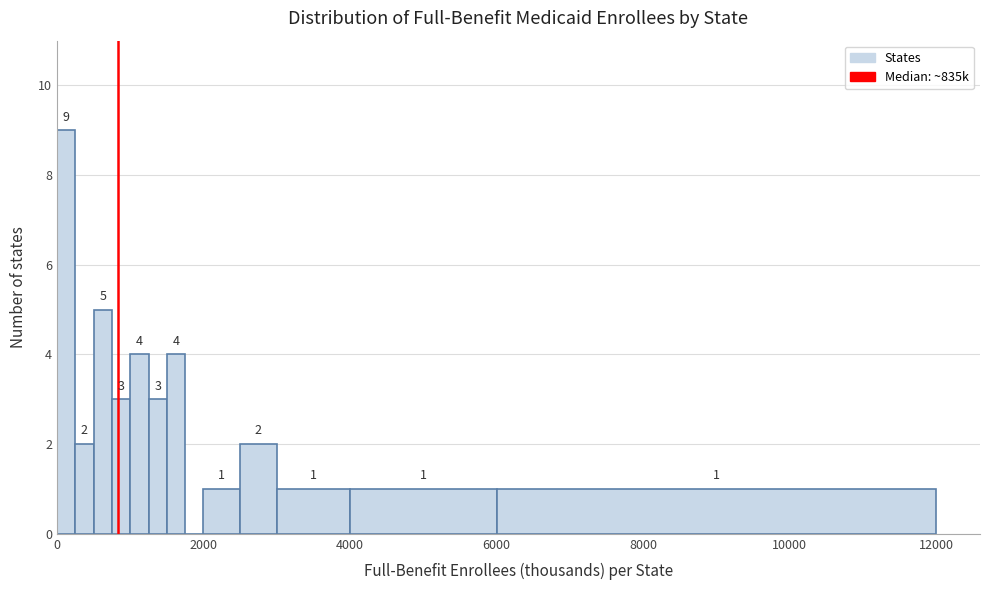

Read against the x-axis, roughly where is the centre of the tallest bar?

200